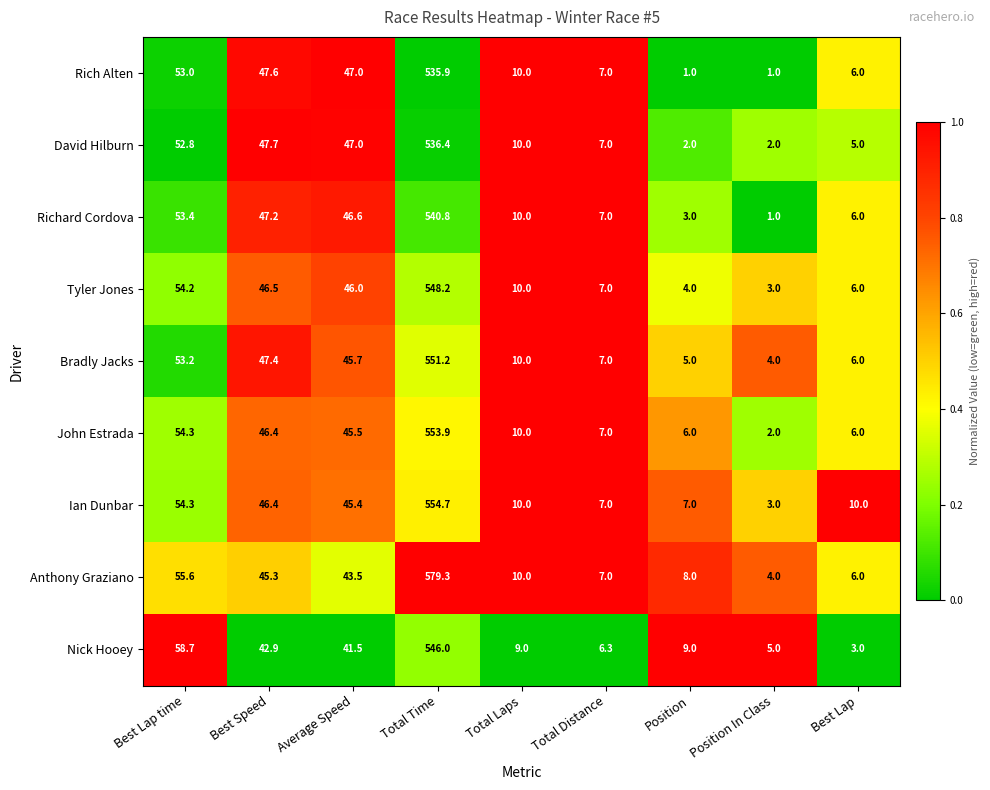

Where is John Estrada nearest to the value 277?

Best Lap time